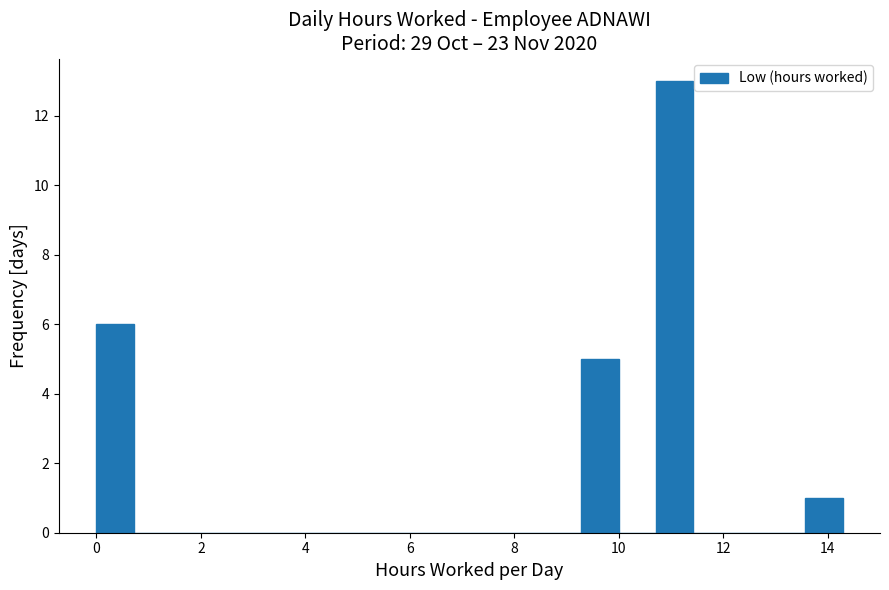

Read against the x-axis, roughly where is the centre of the tallest bar?

11.0